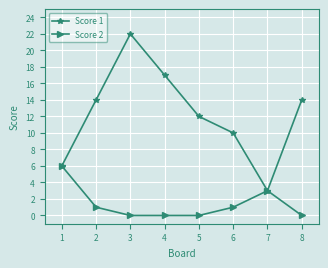

How many data points in Score 2 are less than 1?

4